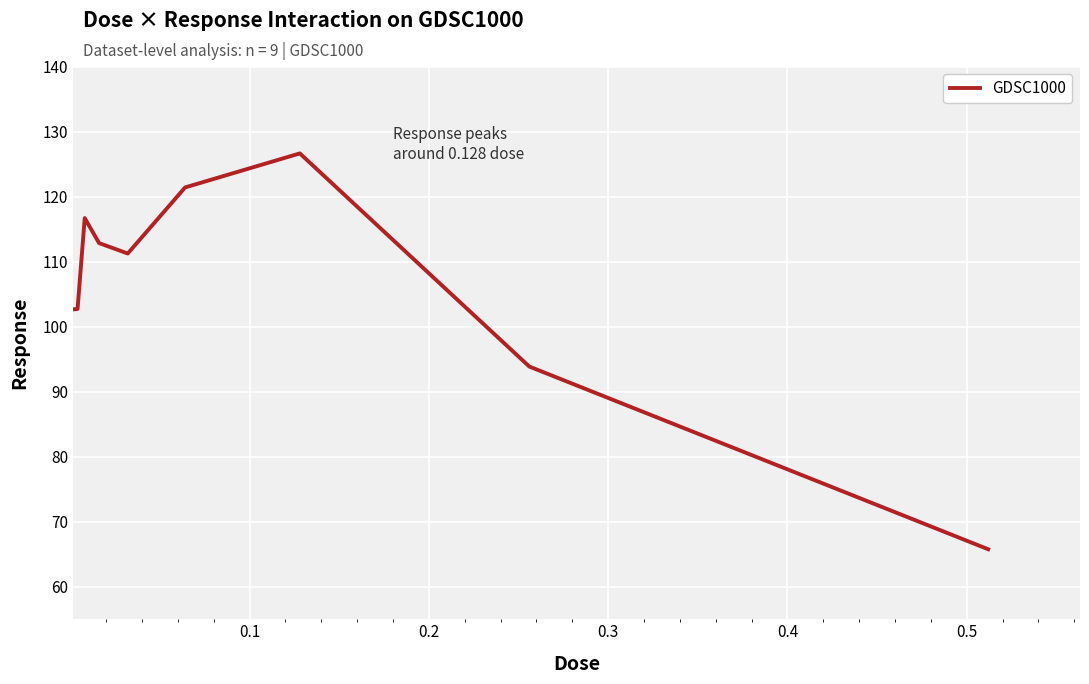

What is the greatest value displayed?

126.6